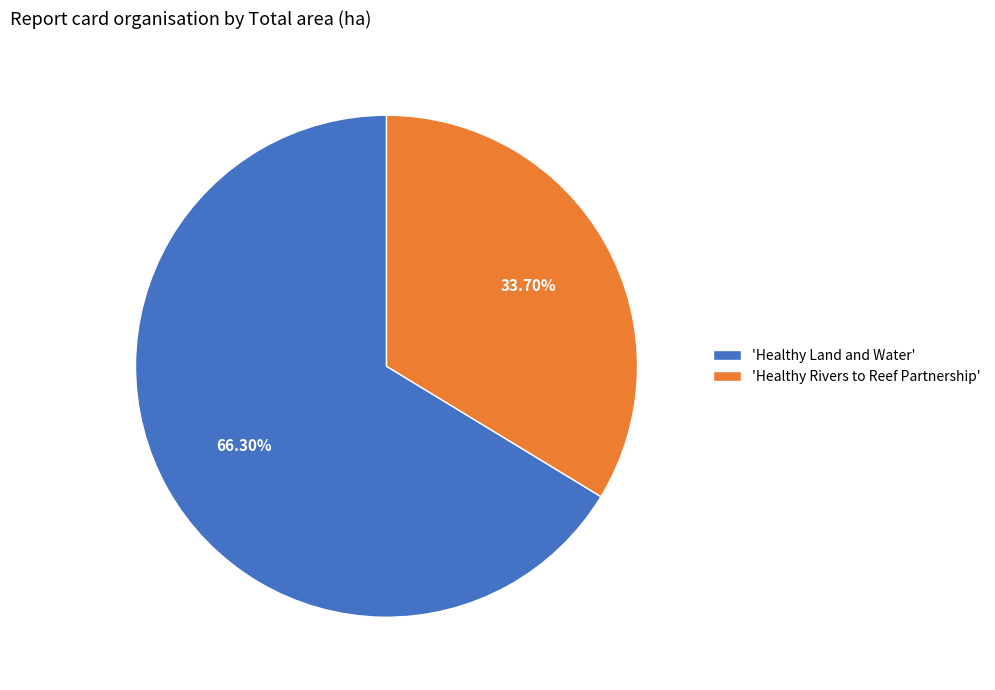

Is the sum of 'Healthy Rivers to Reef Partnership' and 'Healthy Land and Water' greater than half?

Yes